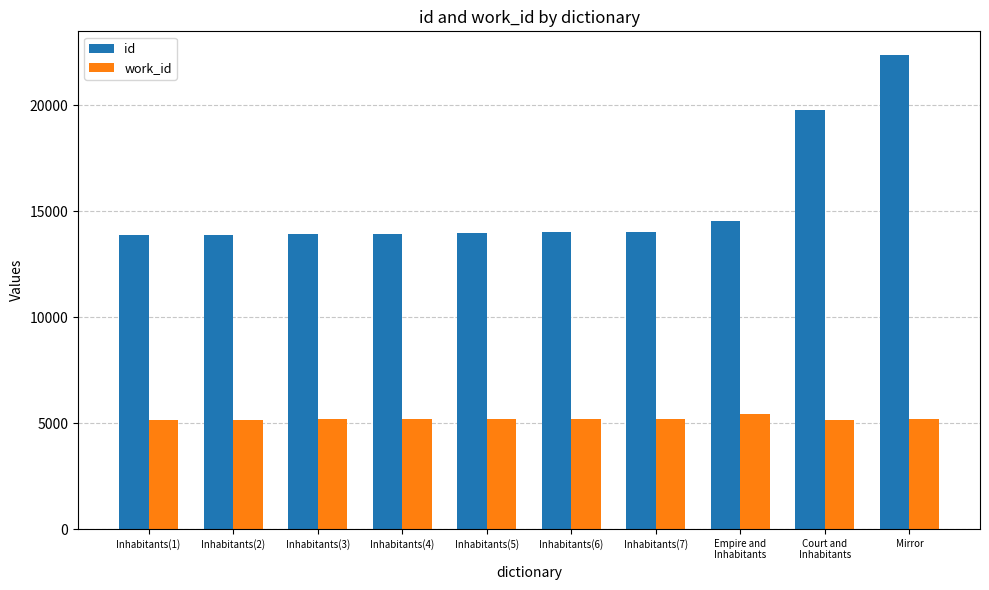

Which series has the largest range (max minus min)?

id